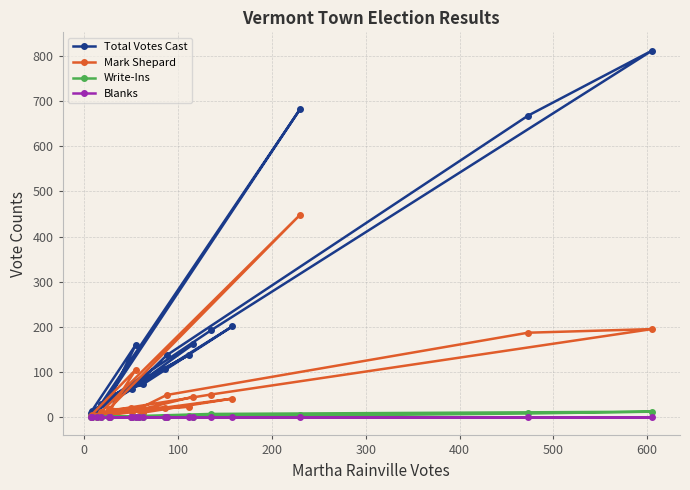

Which series has the largest total across all categories?

Total Votes Cast